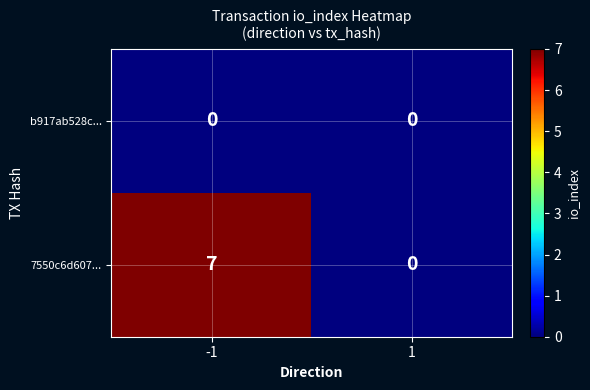

At -1, list the series in order from smallest to largest.

b917ab528c..., 7550c6d607...